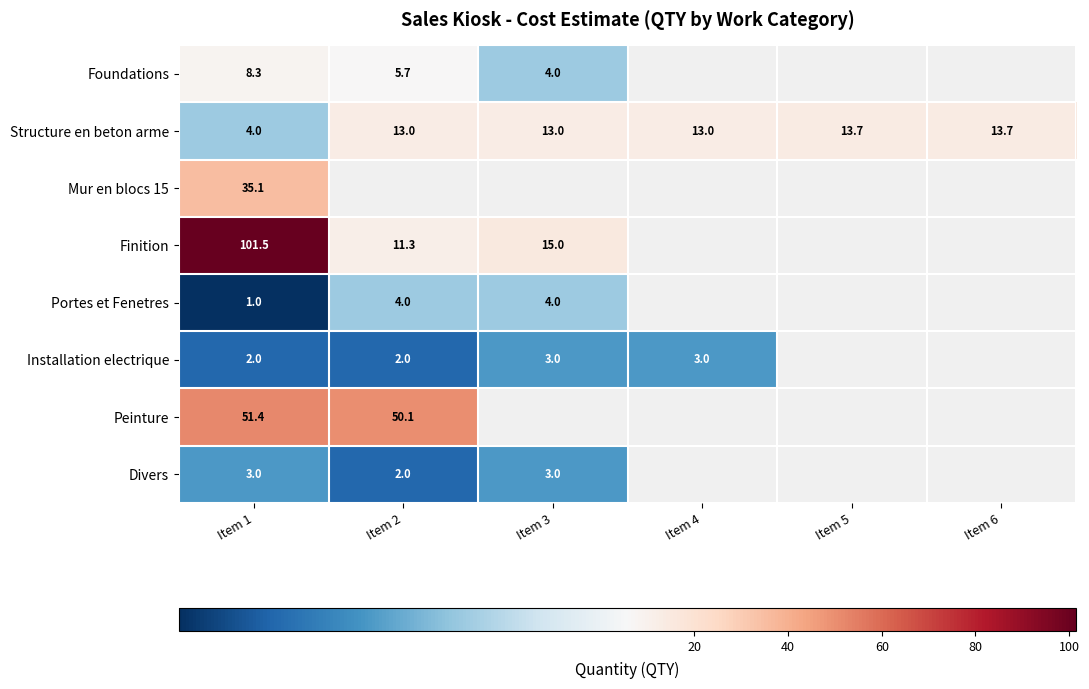

What is the maximum value shown in the chart?

101.5